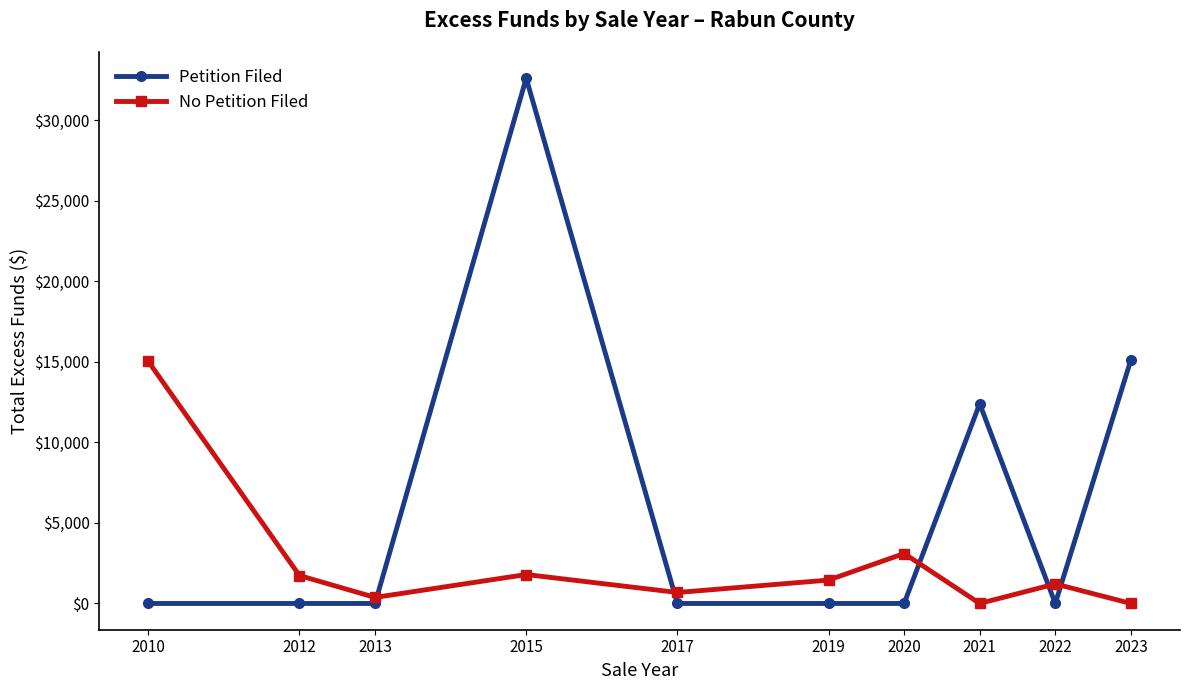

What is the approximate value of No Petition Filed at 2010?

15022.3